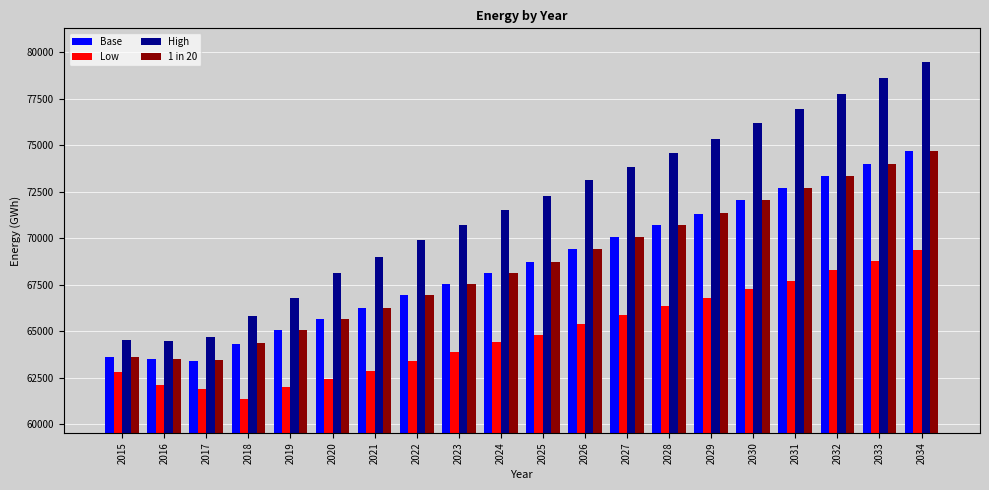

What is the difference between the maximum and minimum values in the 1 in 20 series?

11277.4